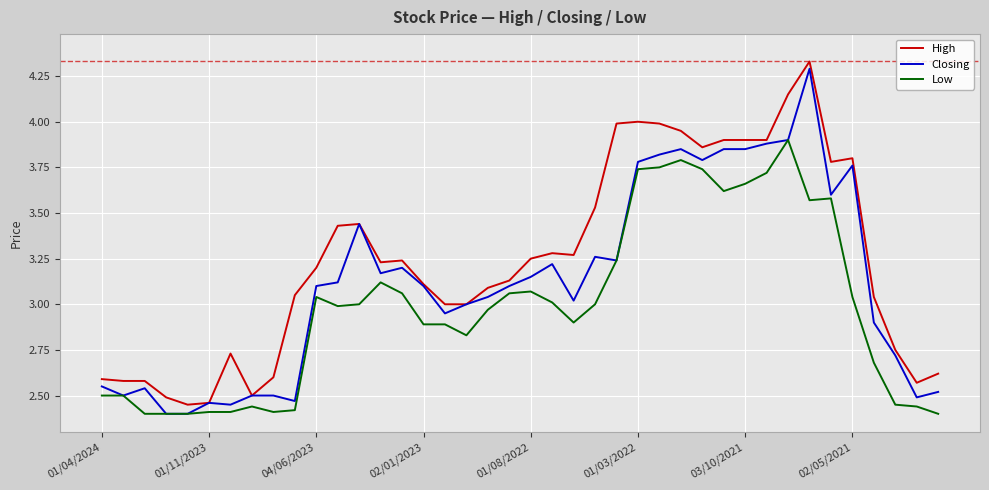

Which series has the largest range (max minus min)?

Closing